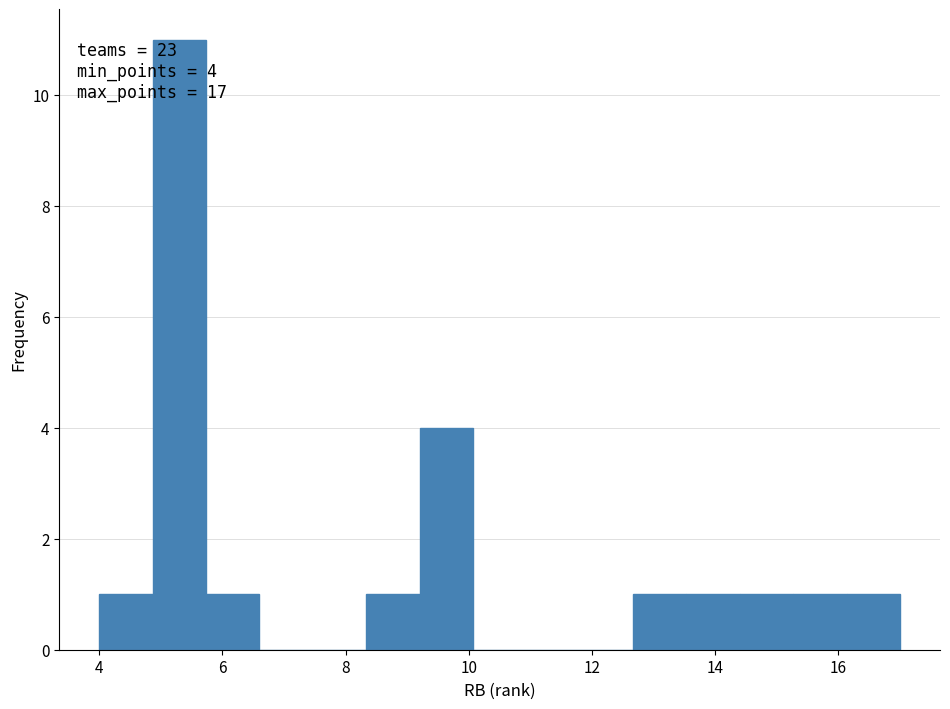

Over which range of the x-axis is the bar tallest?

4.8 to 5.8